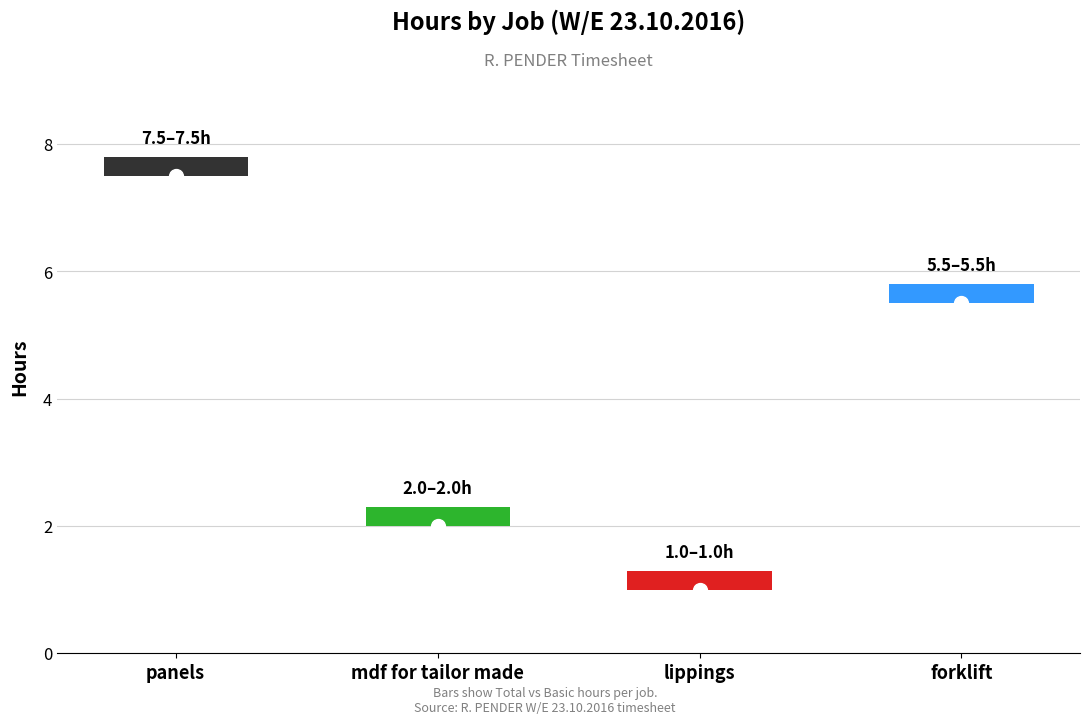

True or false: Basic has a value of 3.6 at mdf for tailor made.

False